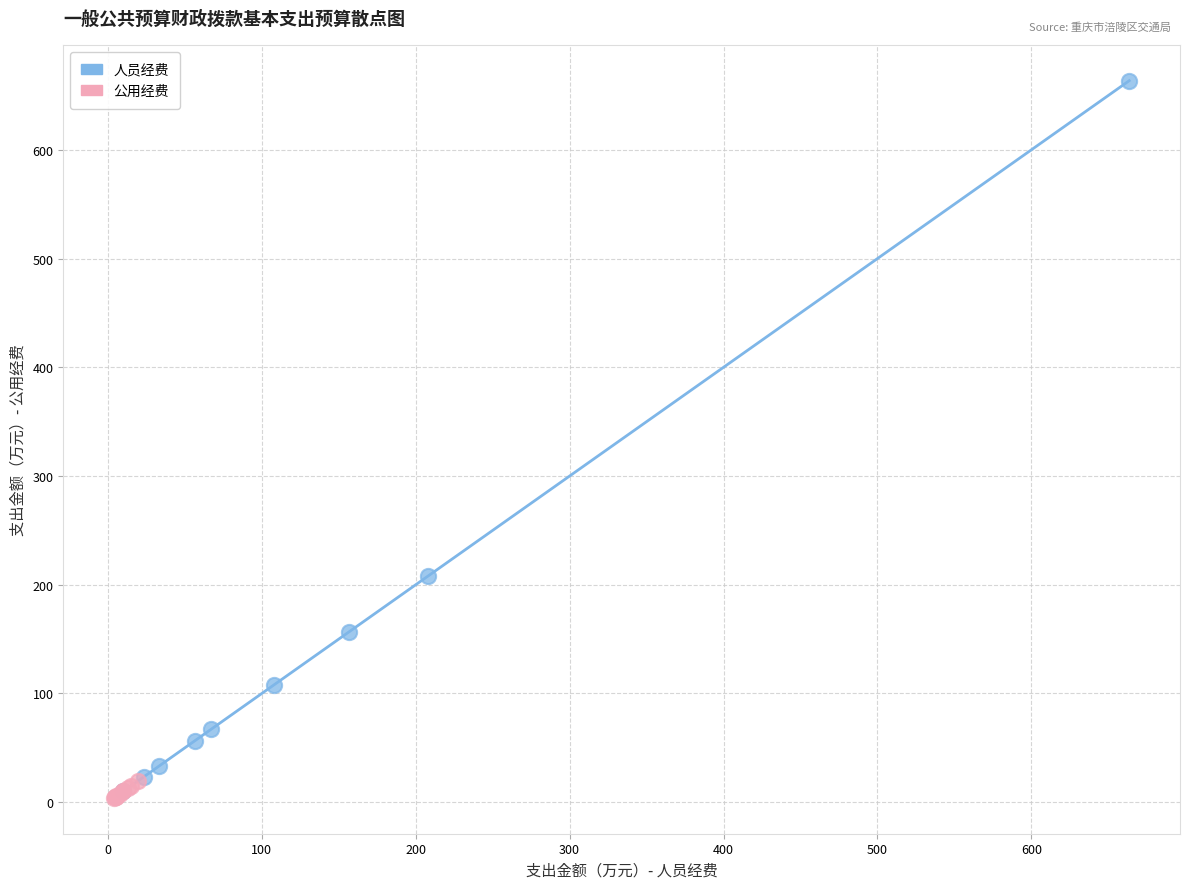

Which series reaches the maximum Y coordinate?

人员经费